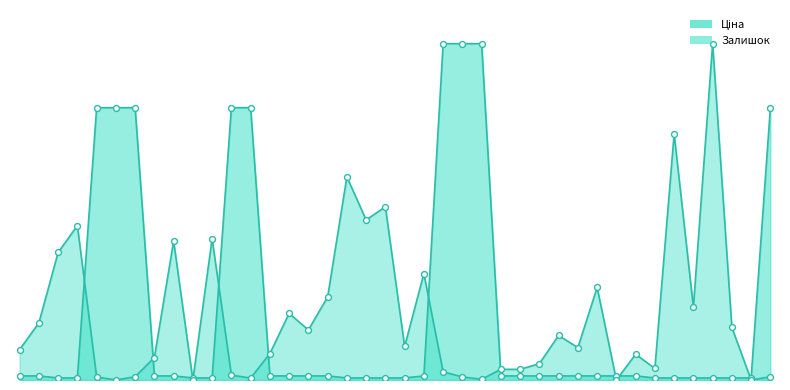

Which series contains the lowest Y value?

Залишок